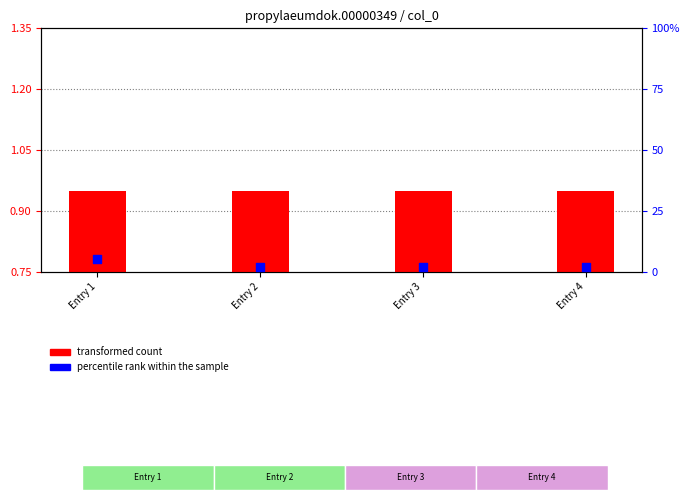

At which category is the sum across all series the highest?

Entry 1